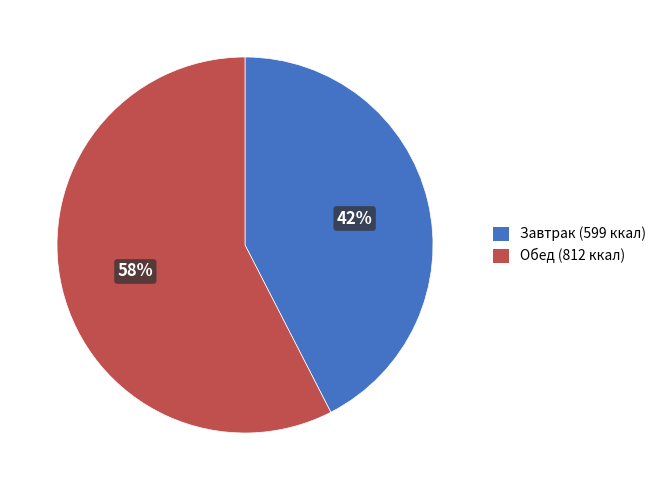

To the nearest percent, what is the average slice percentage?

50%